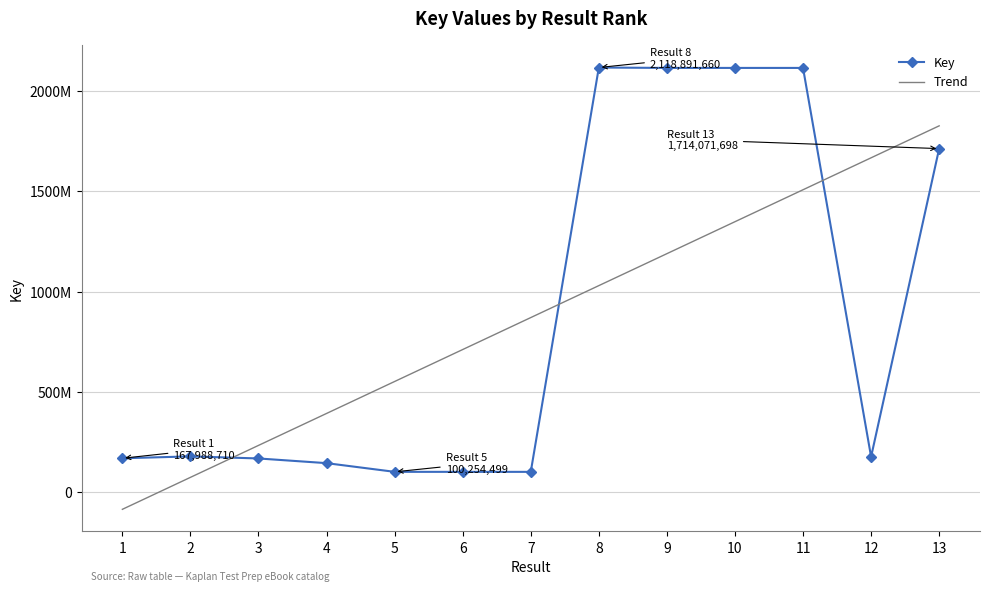

Which category has the highest value across all series?

8